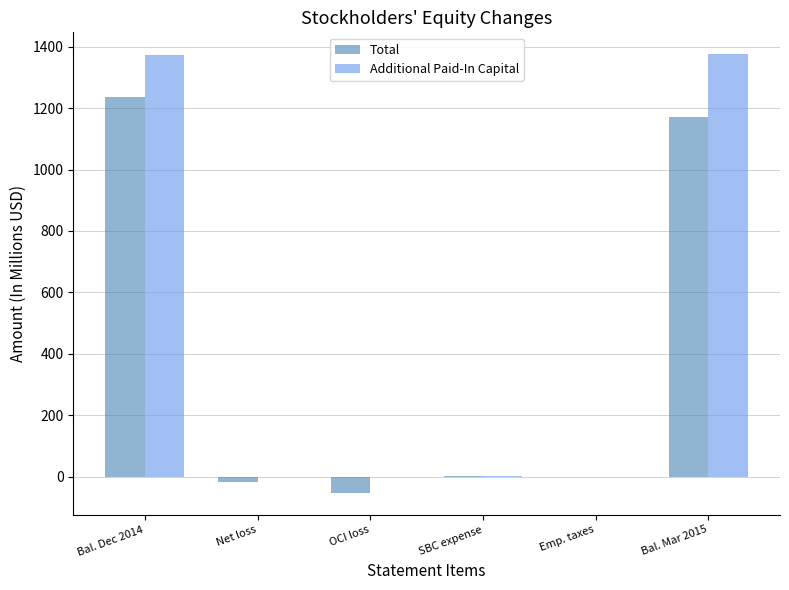

Which series has the largest total across all categories?

Additional Paid-In Capital